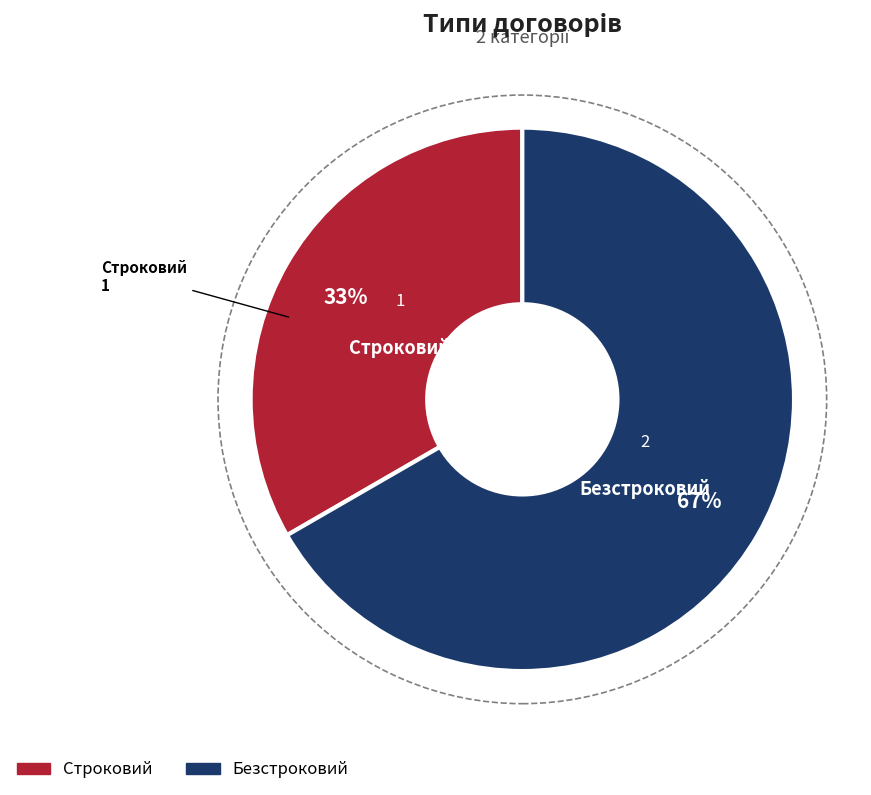

Which category has the smallest portion of the pie?

Строковий